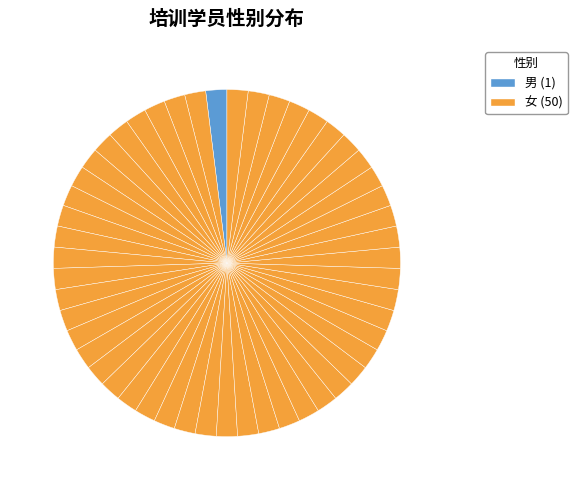

Rank the categories by value from lowest to highest.

男, 女